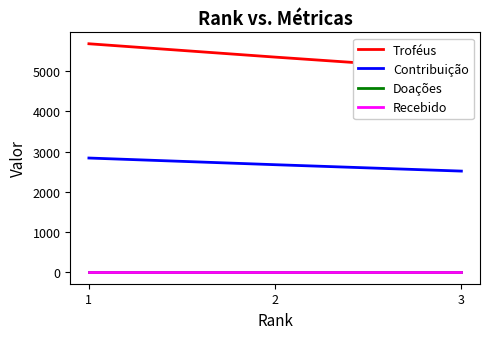

The Troféus series shows 8963 at 3. True or false?

False